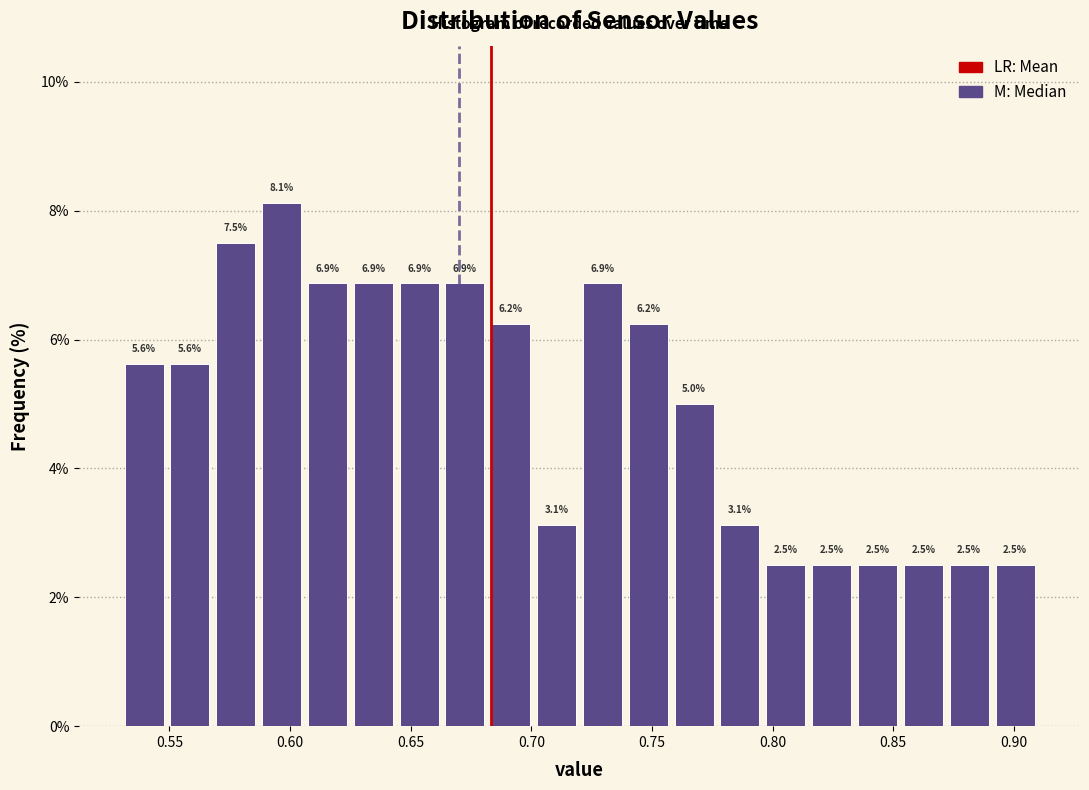

Read against the x-axis, roughly where is the centre of the tallest bar?

0.595